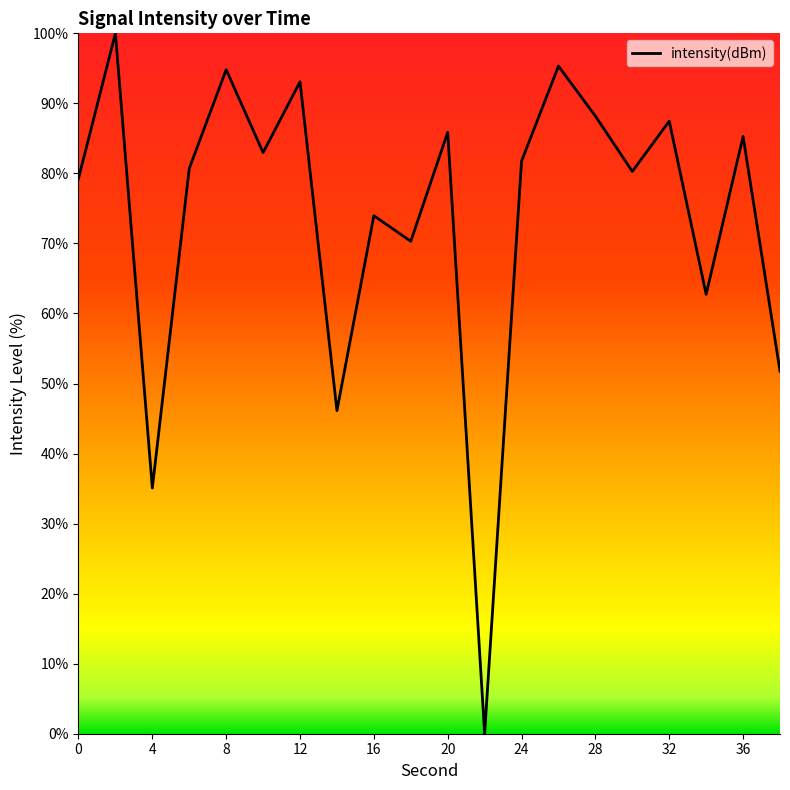

Reading left to right, extract all data points from this chart.

79.3	100.0	35.1	80.7	94.8	83.0	93.1	46.1	74.0	70.3	85.9	0.0	81.8	95.3	88.2	80.3	87.5	62.7	85.3	51.8